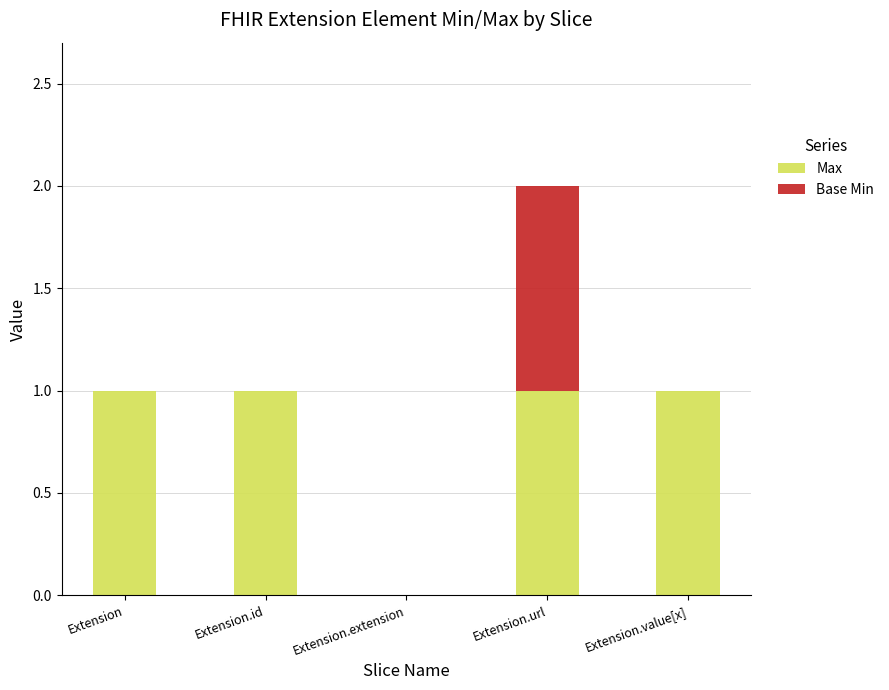

What is the sum of all Max values?

4